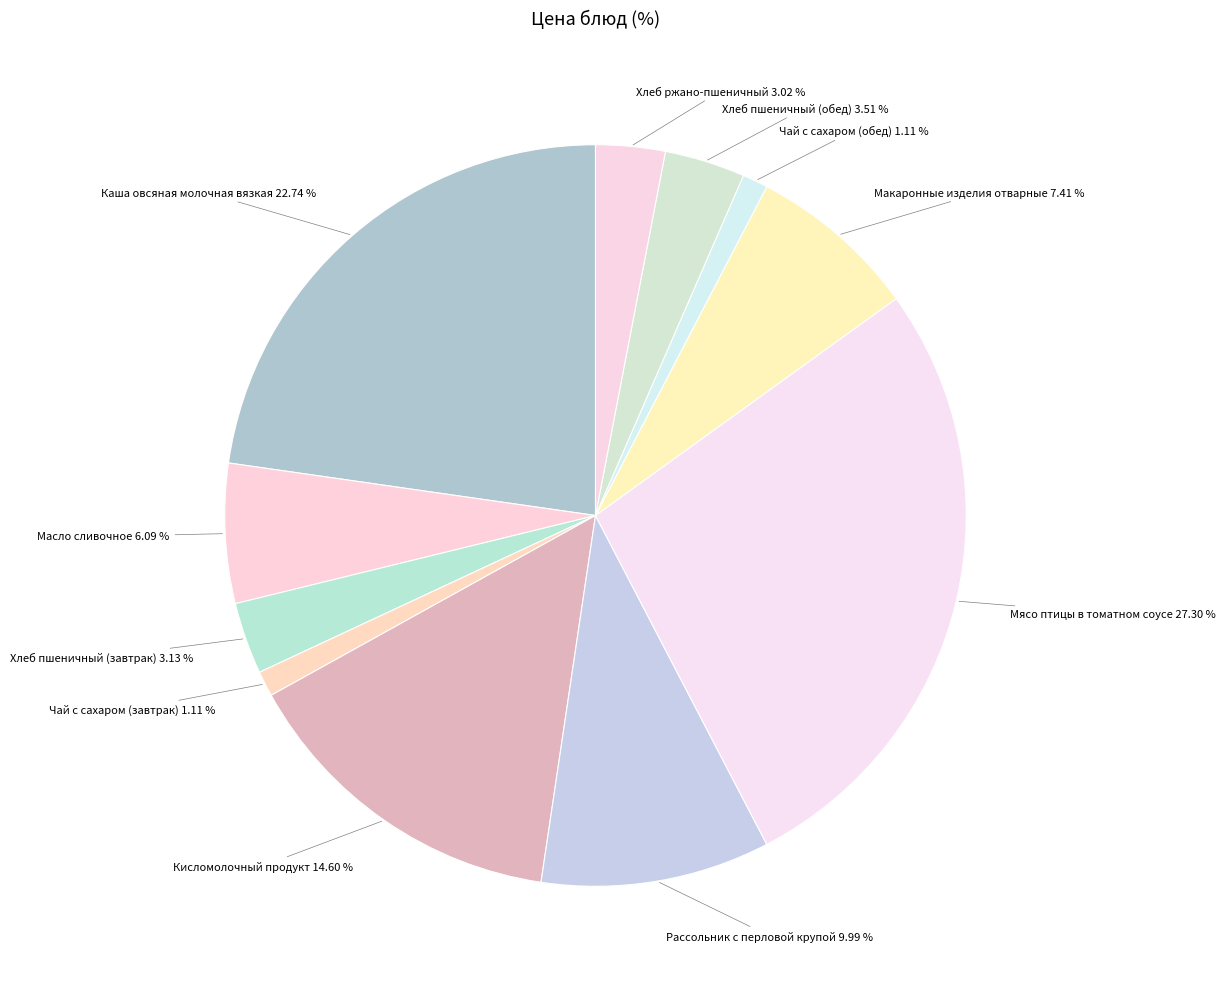

Which category has the biggest portion of the pie?

Мясо птицы в томатном соусе